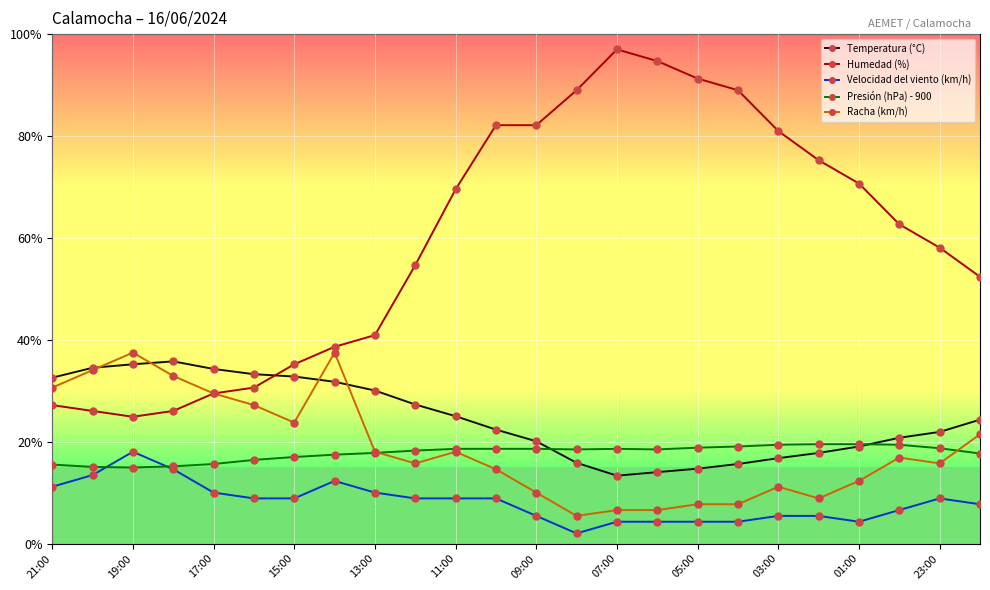

What is the lowest value of the Presión (hPa) - 900 series?

14.9